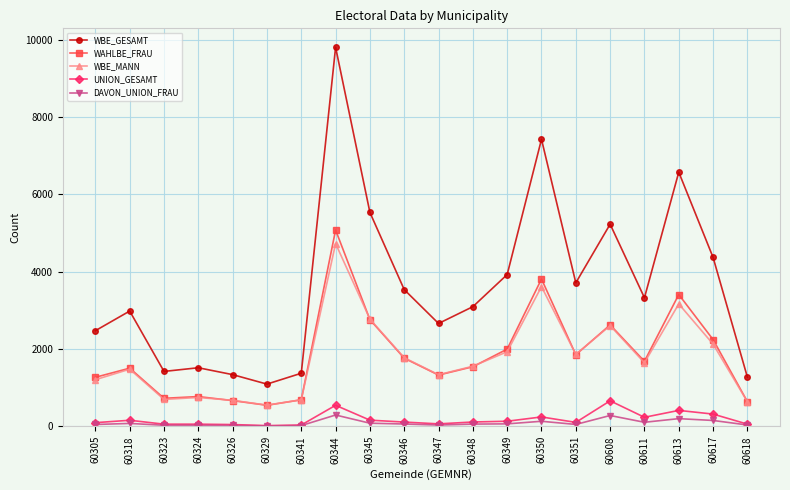

Is the value of WBE_GESAMT at 60618 greater than the value of UNION_GESAMT at 60318?

Yes